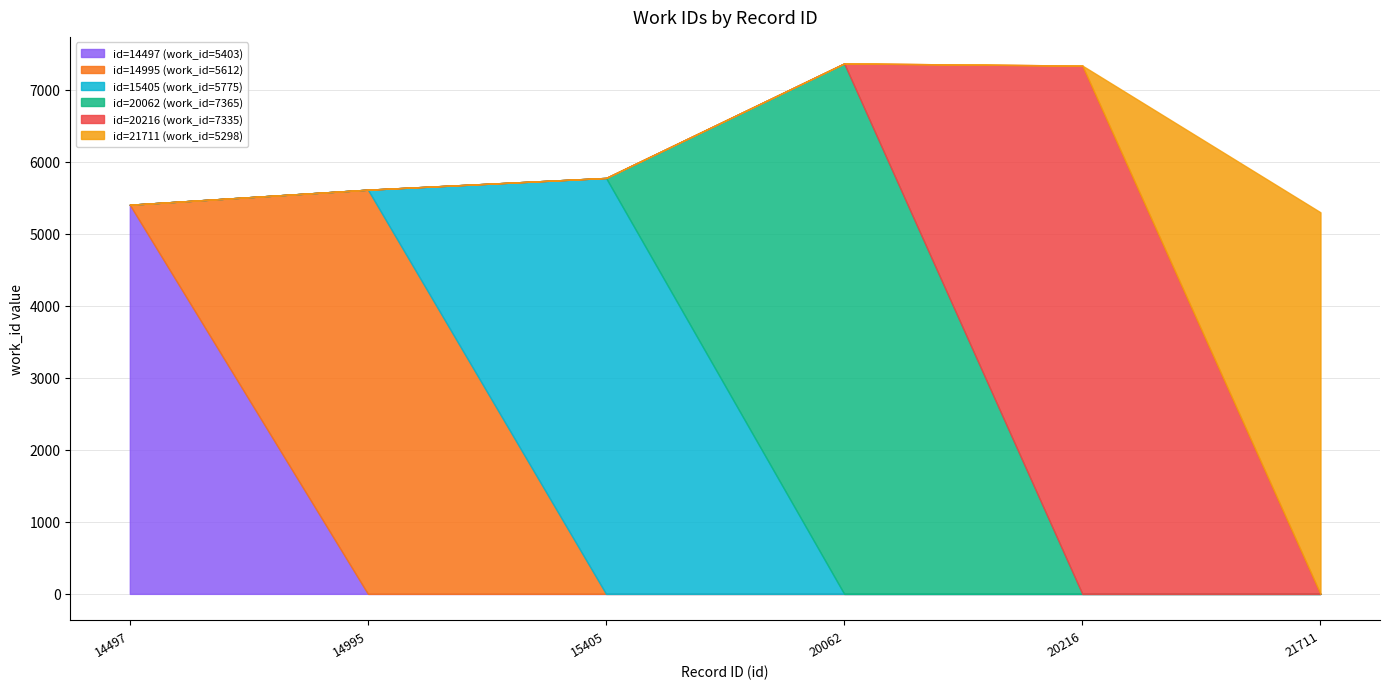

Which has a higher value, 14497 or 20216?

20216